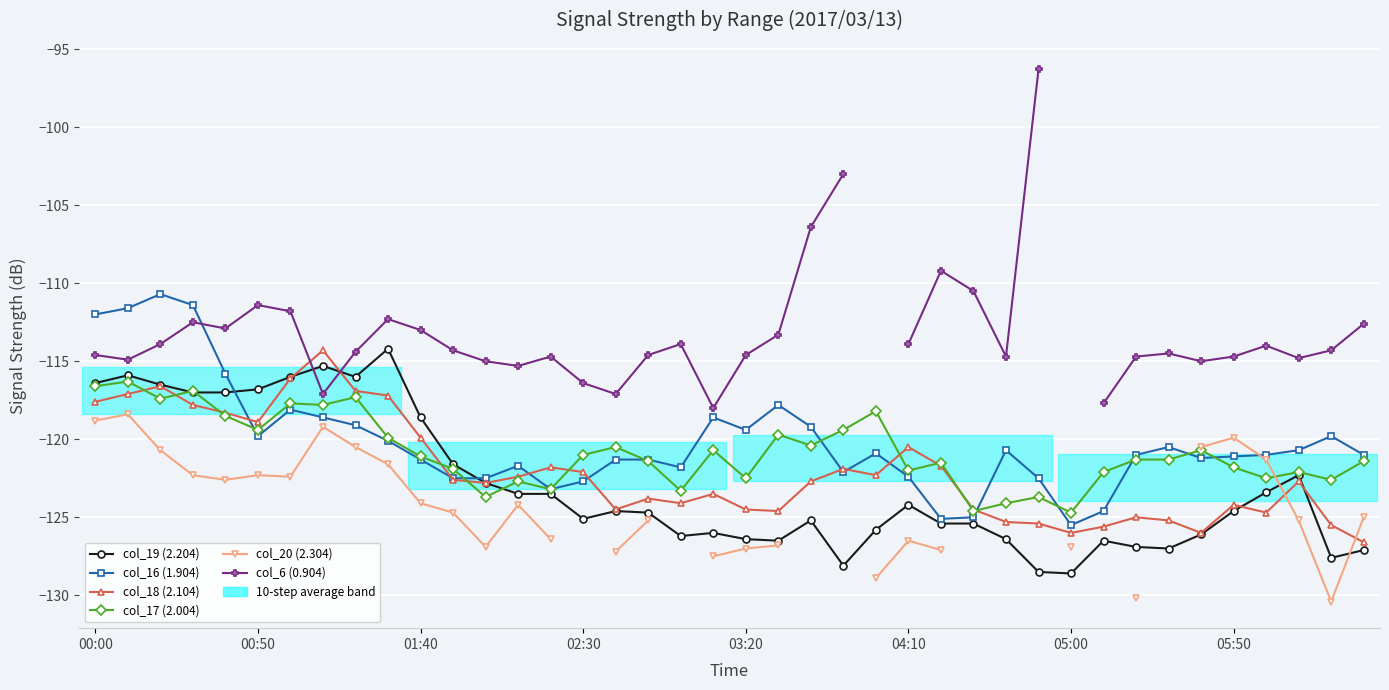

Is it true that col_6 (0.904) equals -117.1 at 16?

True